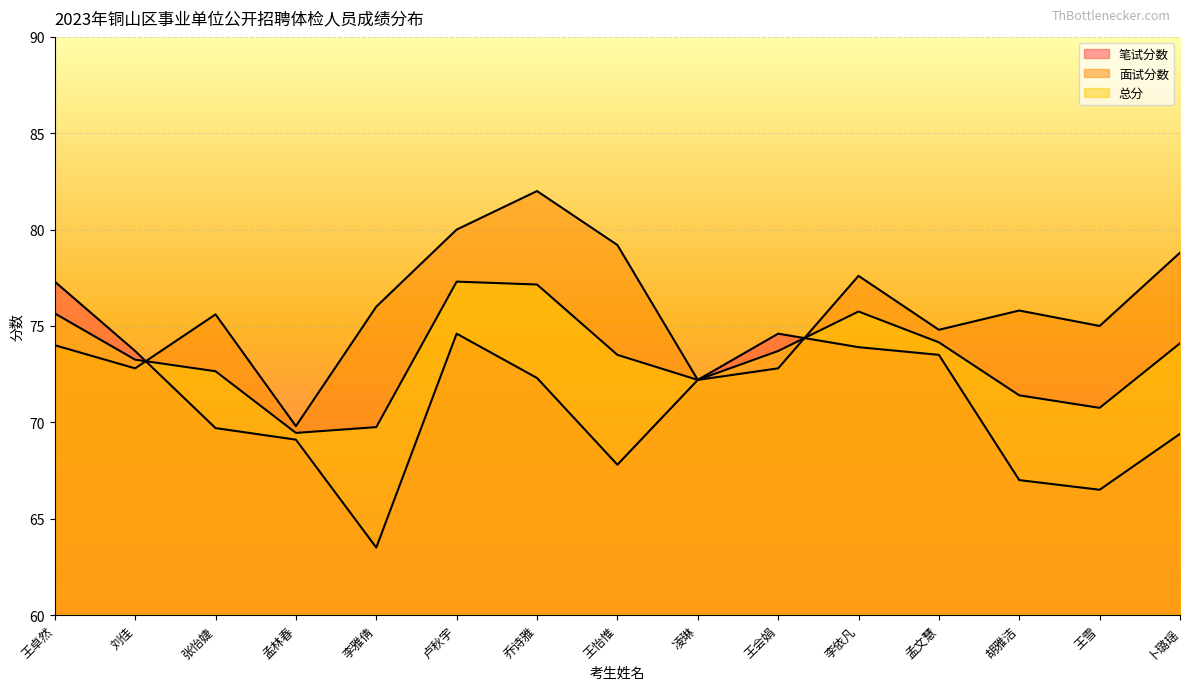

How many interior local valleys does the 笔试分数 series have?

3